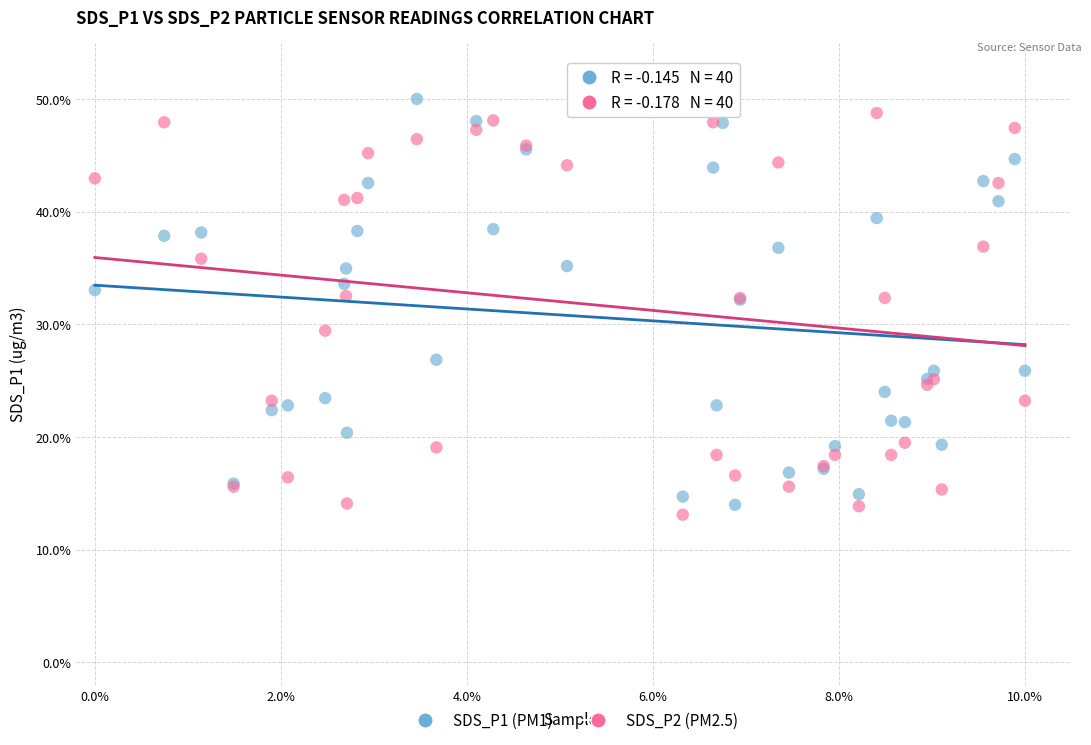

Which series contains the lowest Y value?

SDS_P2 (PM2.5)